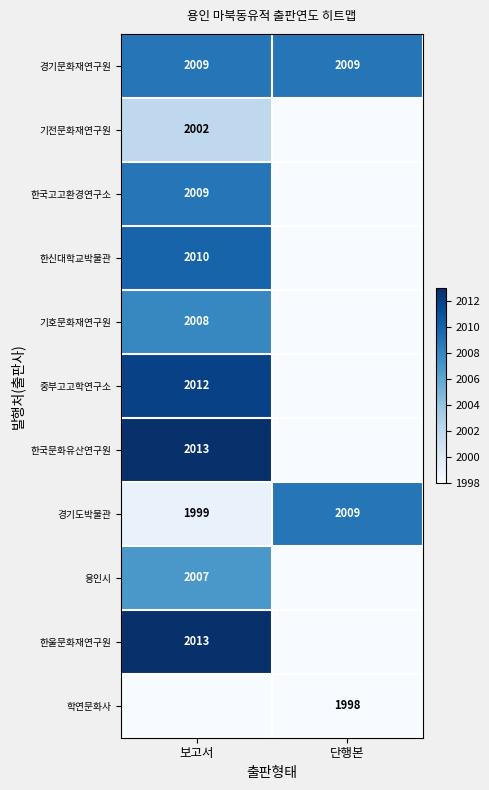

The 학연문화사 series shows 409 at 단행본. True or false?

False